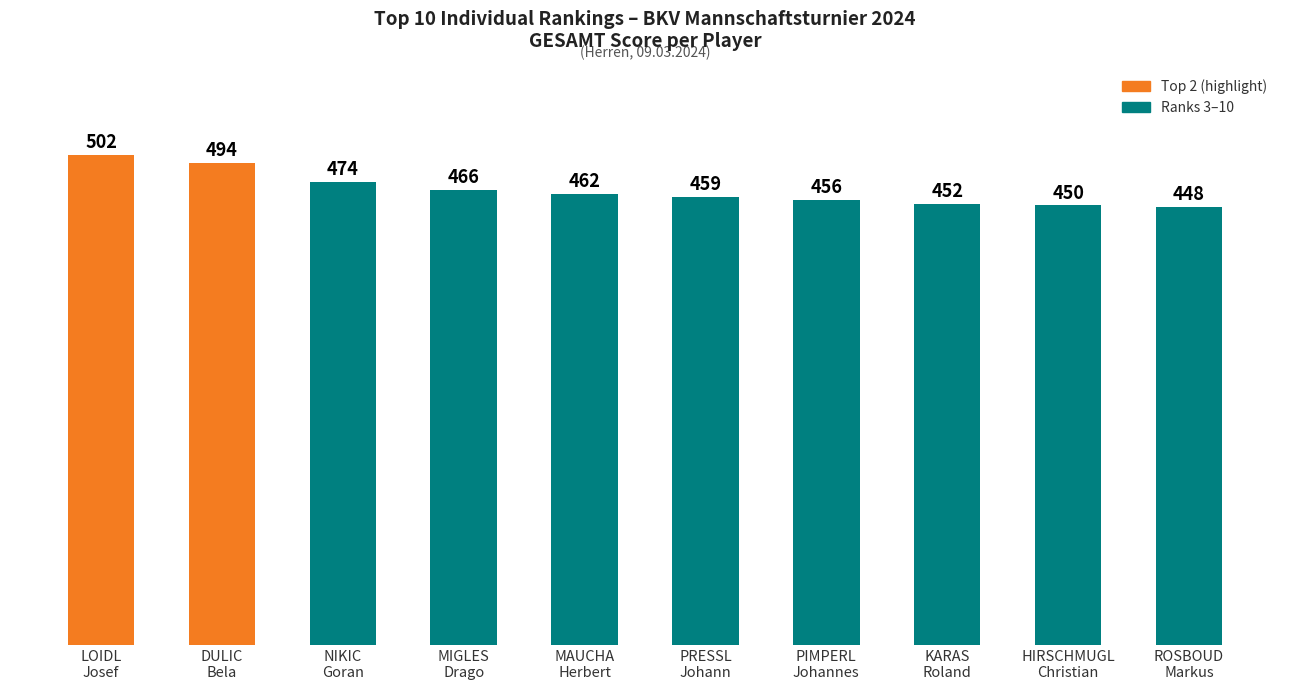

Reading left to right, extract all data points from this chart.

LOIDL
Josef=502	DULIC
Bela=494	NIKIC
Goran=474	MIGLES
Drago=466	MAUCHA
Herbert=462	PRESSL
Johann=459	PIMPERL
Johannes=456	KARAS
Roland=452	HIRSCHMUGL
Christian=450	ROSBOUD
Markus=448